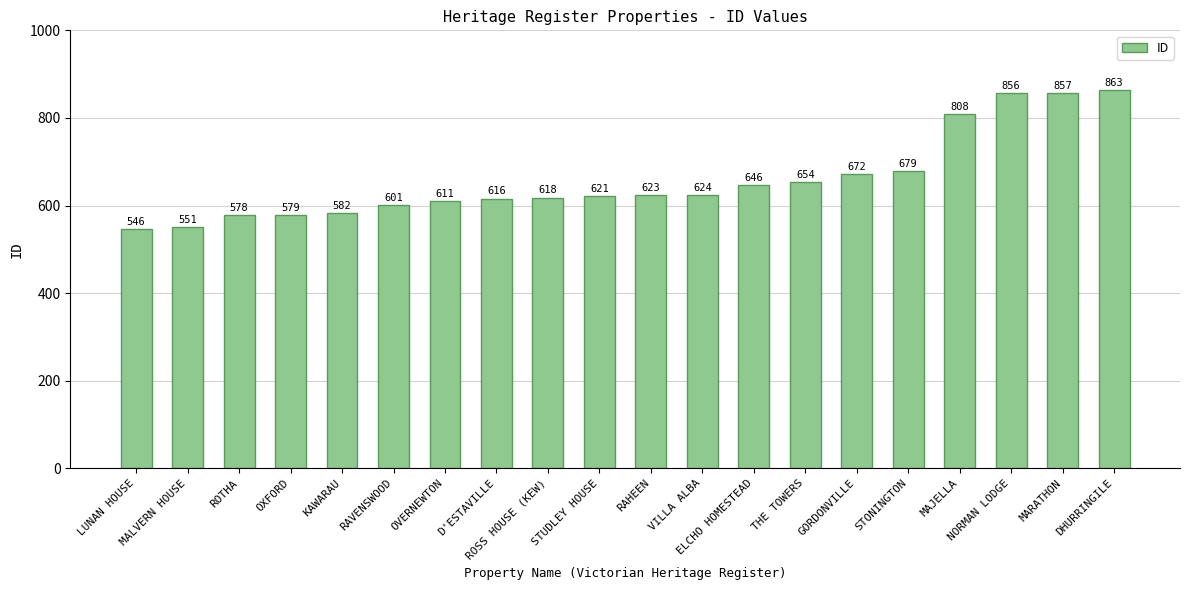

What is the average value?

659